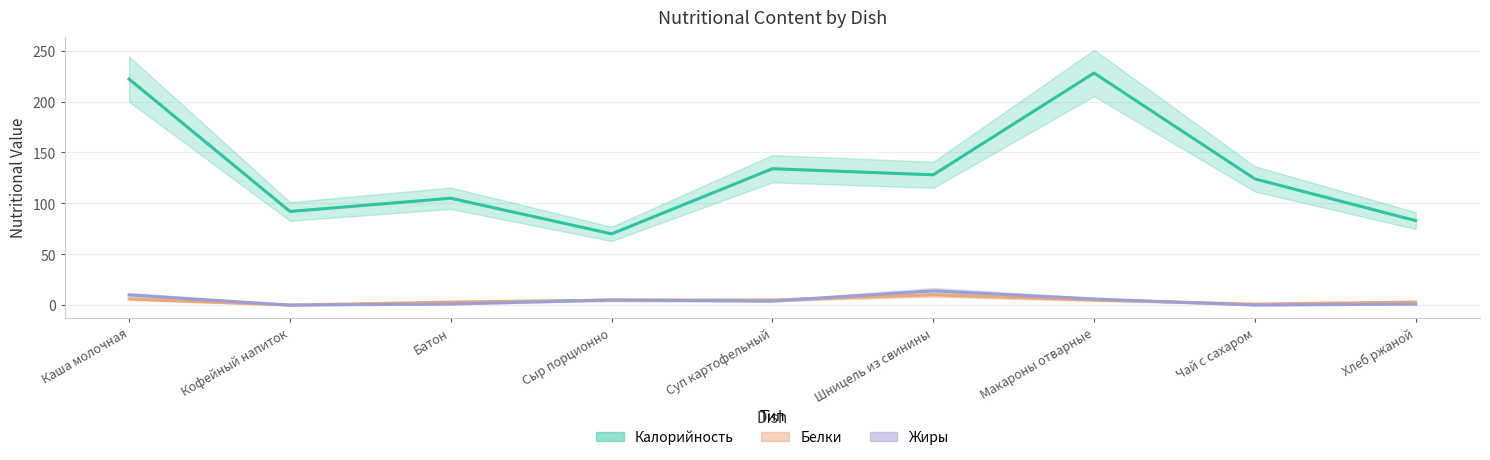

Where is Жиры nearest to the value 7?

Макароны отварные